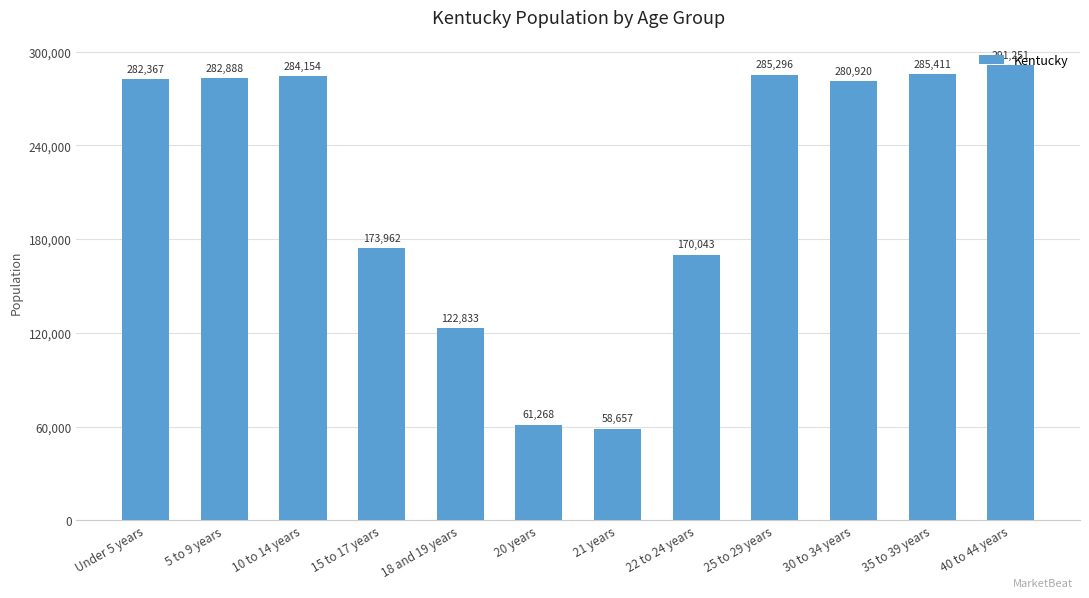

Approximately how many times larger is the value at Under 5 years compared to 40 to 44 years?

1.0